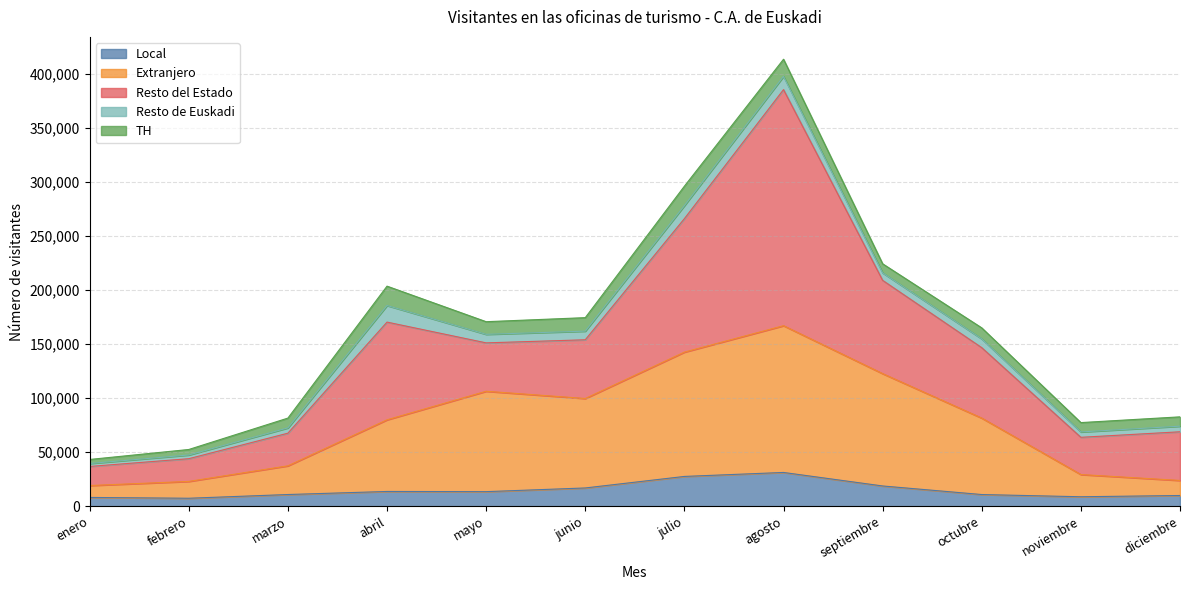

Where is the first local minimum for Local?

febrero